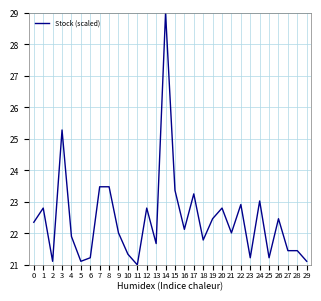

Which label corresponds to the largest value in the chart?

14